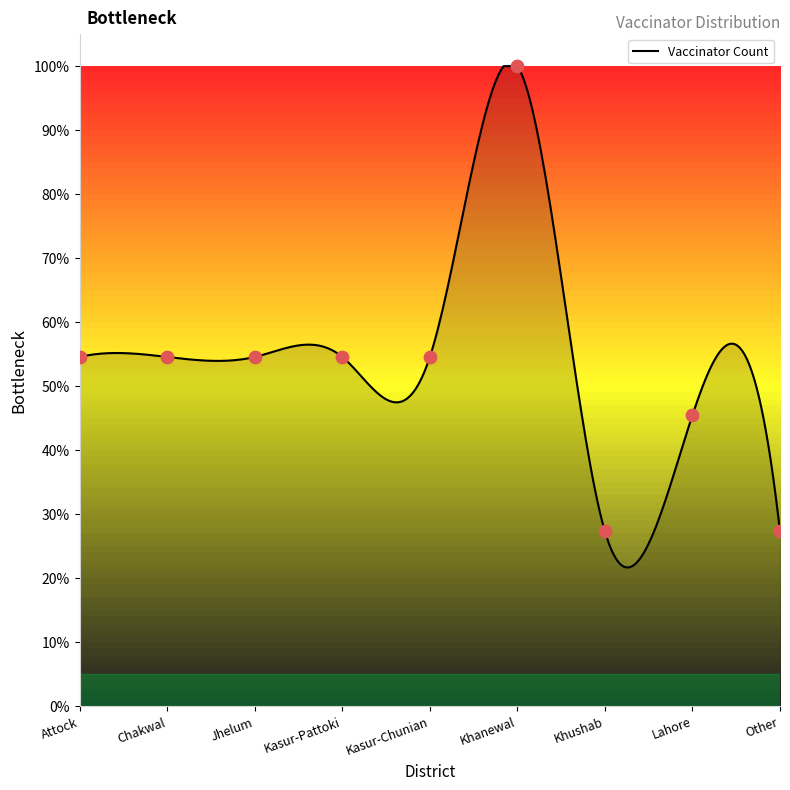

What is the ratio of the value at Khushab to the value at Chakwal?

0.5